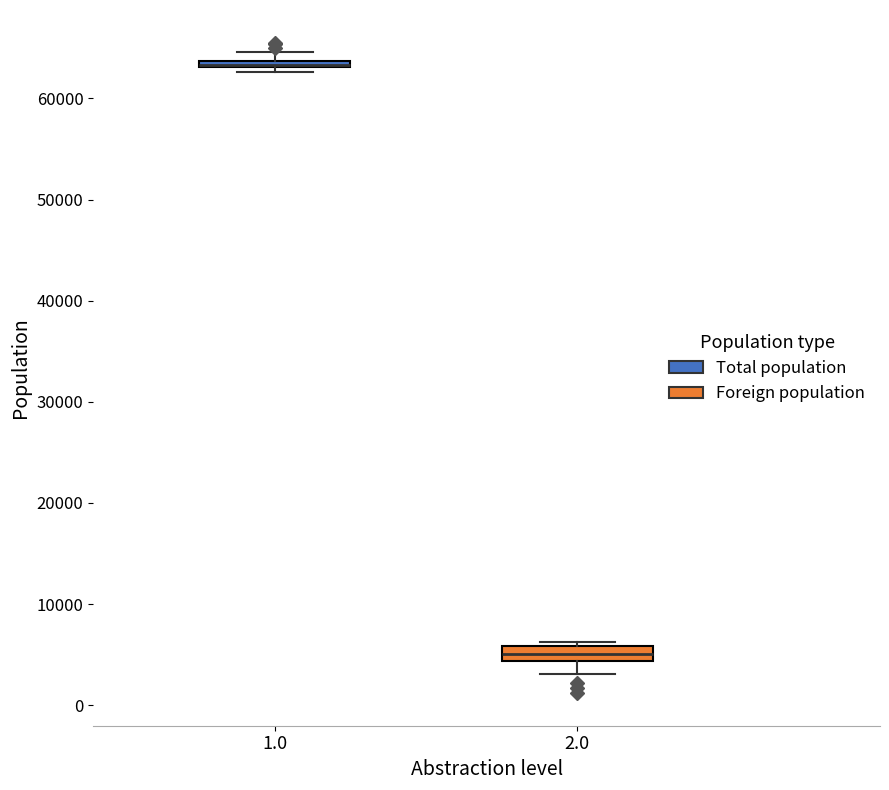

Where is the lower edge of the box at x = 1.0 on the y-axis? The values are not printed on the chart, so give them approximately, as read against the axis.

63000